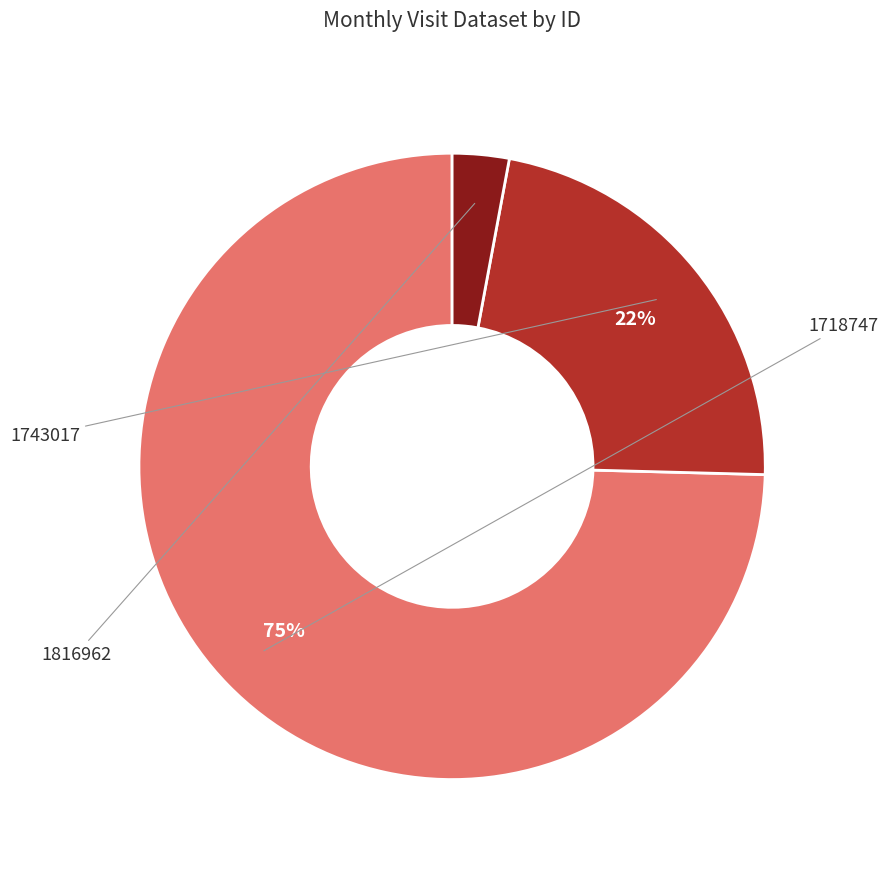

To the nearest percent, what is the average slice percentage?

33%